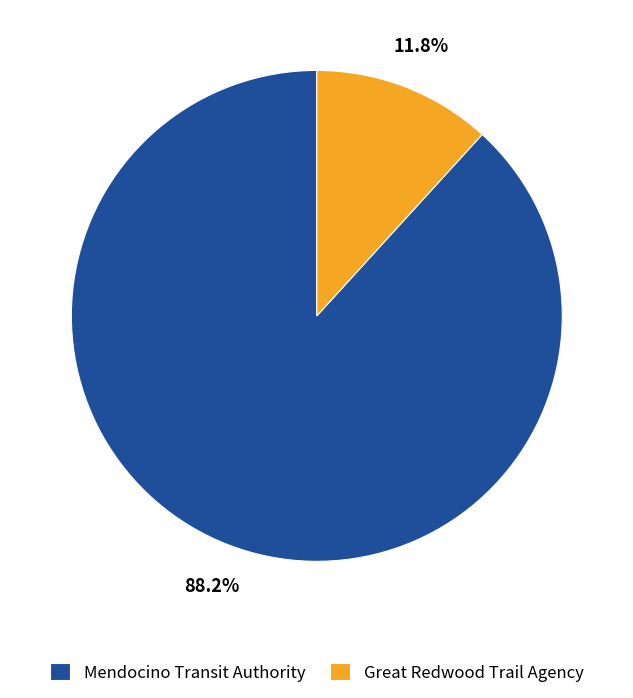

To the nearest percent, what is the difference between the largest and smallest slice percentages?

76%